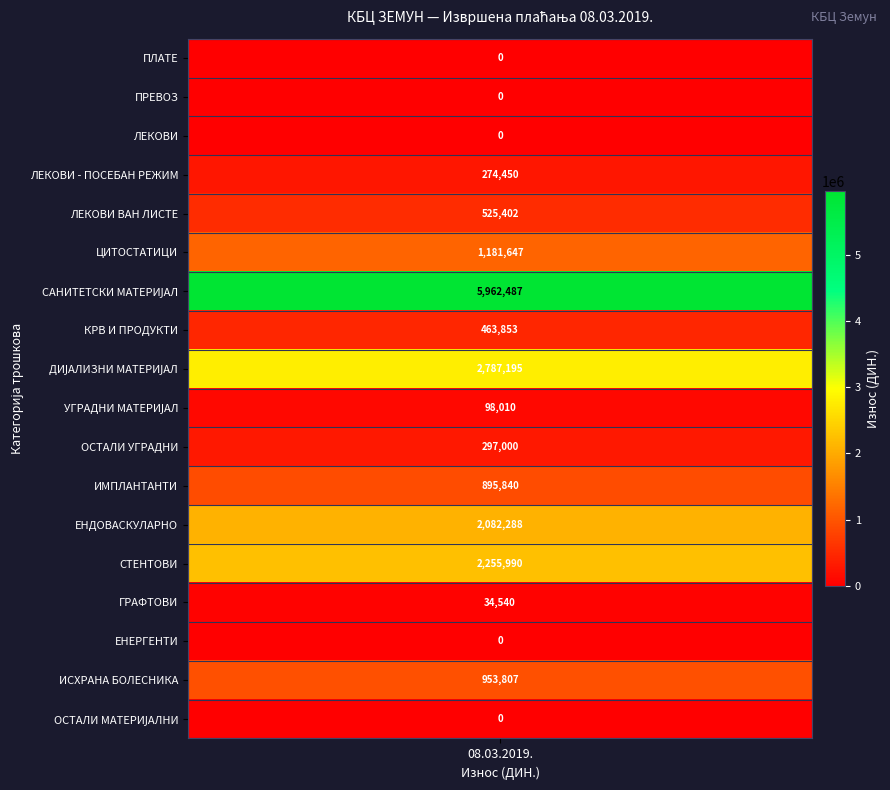

List the labels in order of value, largest first.

САНИТЕТСКИ МАТЕРИЈАЛ, ДИЈАЛИЗНИ МАТЕРИЈАЛ, СТЕНТОВИ, ЕНДОВАСКУЛАРНО, ЦИТОСТАТИЦИ, ИСХРАНА БОЛЕСНИКА, ИМПЛАНТАНТИ, ЛЕКОВИ ВАН ЛИСТЕ, КРВ И ПРОДУКТИ, ОСТАЛИ УГРАДНИ, ЛЕКОВИ - ПОСЕБАН РЕЖИМ, УГРАДНИ МАТЕРИЈАЛ, ГРАФТОВИ, ПЛАТЕ, ПРЕВОЗ, ЛЕКОВИ, ЕНЕРГЕНТИ, ОСТАЛИ МАТЕРИЈАЛНИ